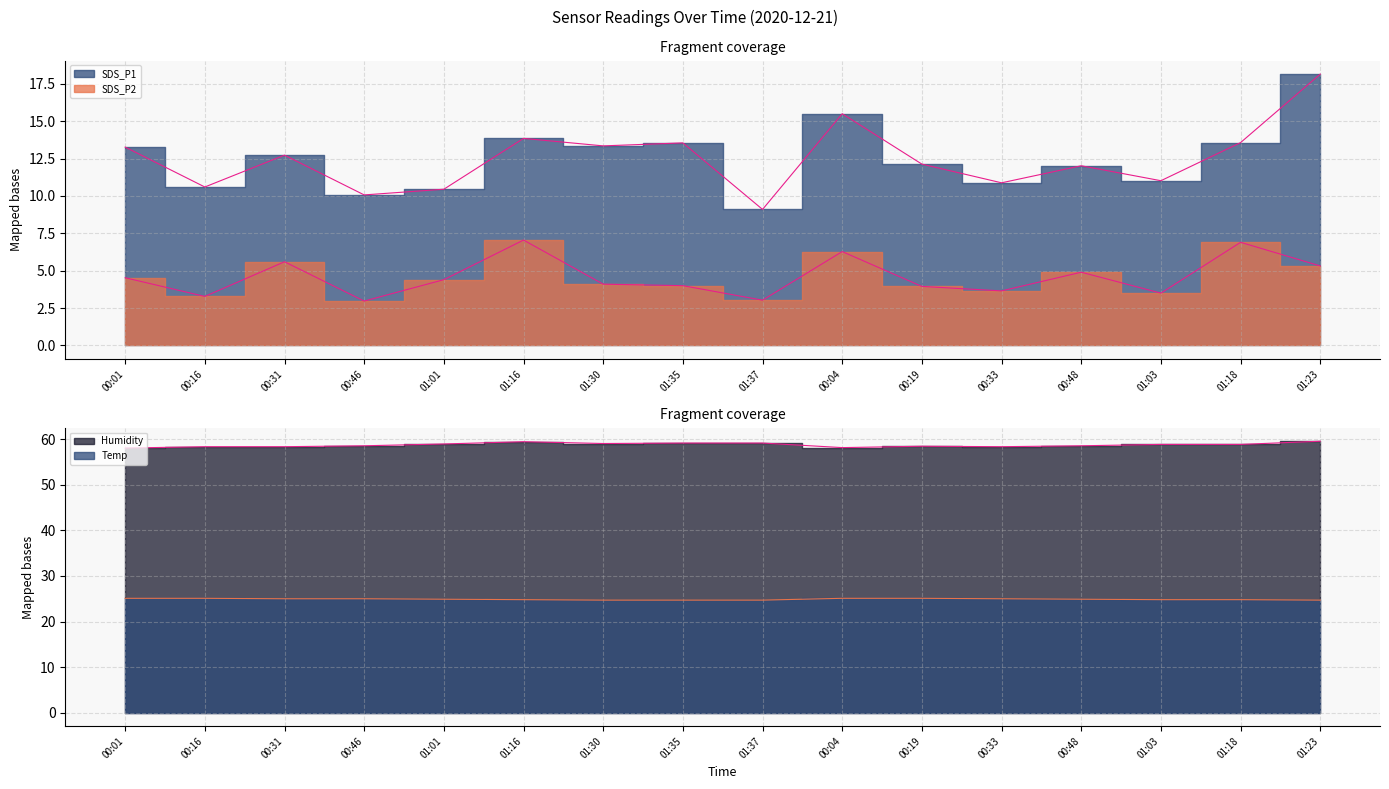

What is the label of the 2nd point from the right?

01:18